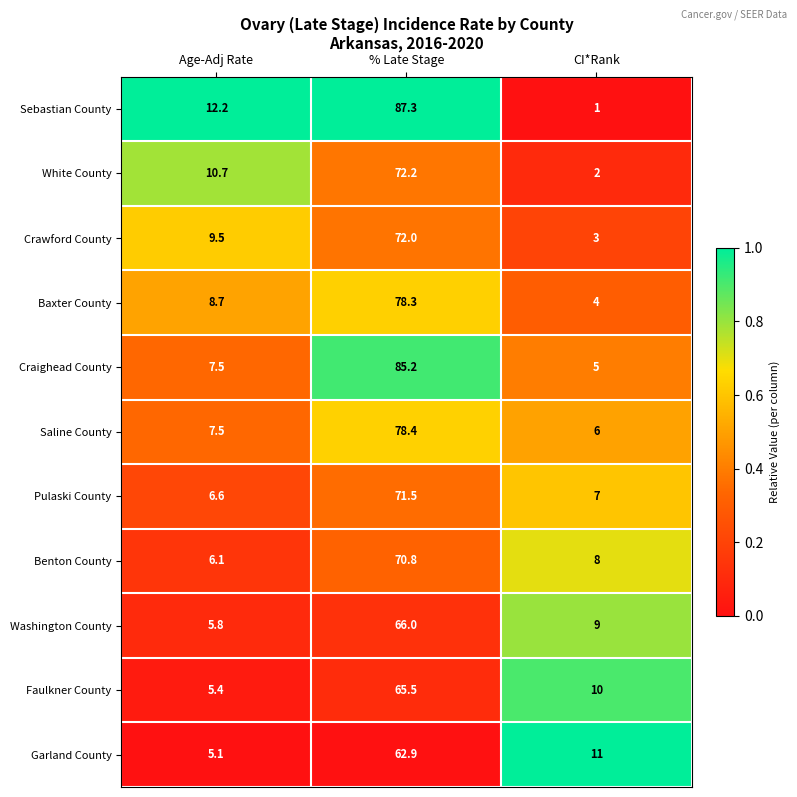

The value of Faulkner County at % Late Stage is 95.4. True or false?

False